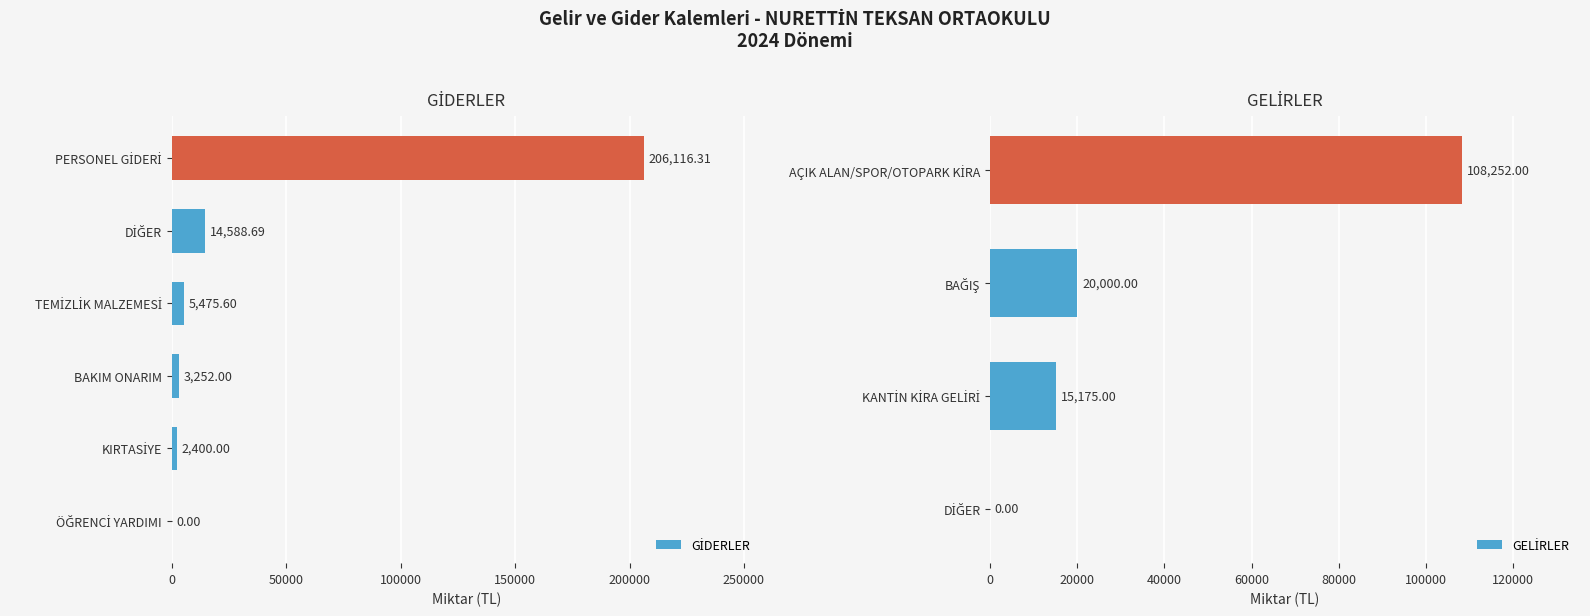

What is the ratio of the value at PERSONEL GİDERİ to the value at DİĞER?

14.1